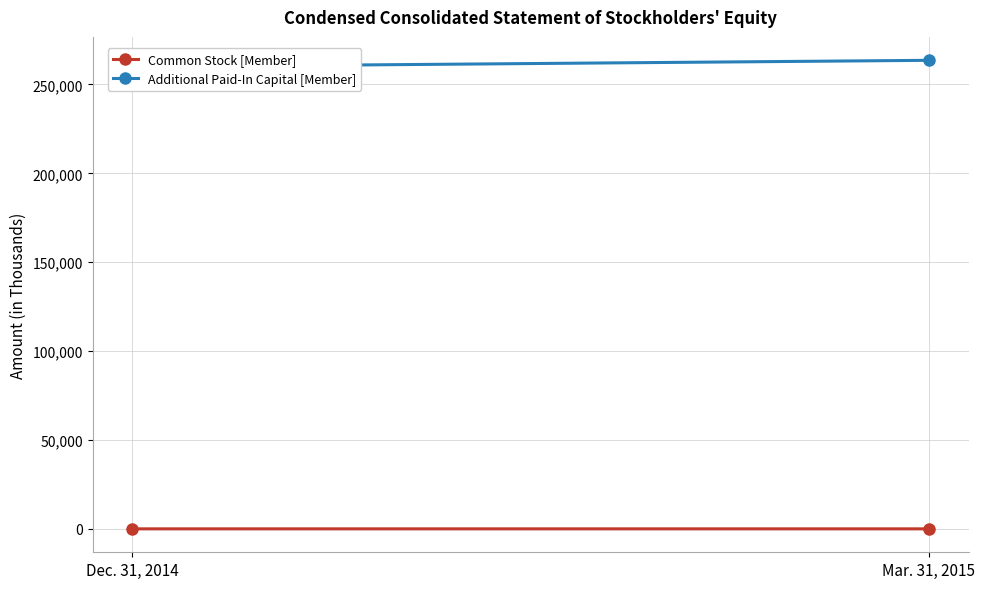

The Additional Paid-In Capital [Member] series shows 259920 at Dec. 31, 2014. True or false?

True